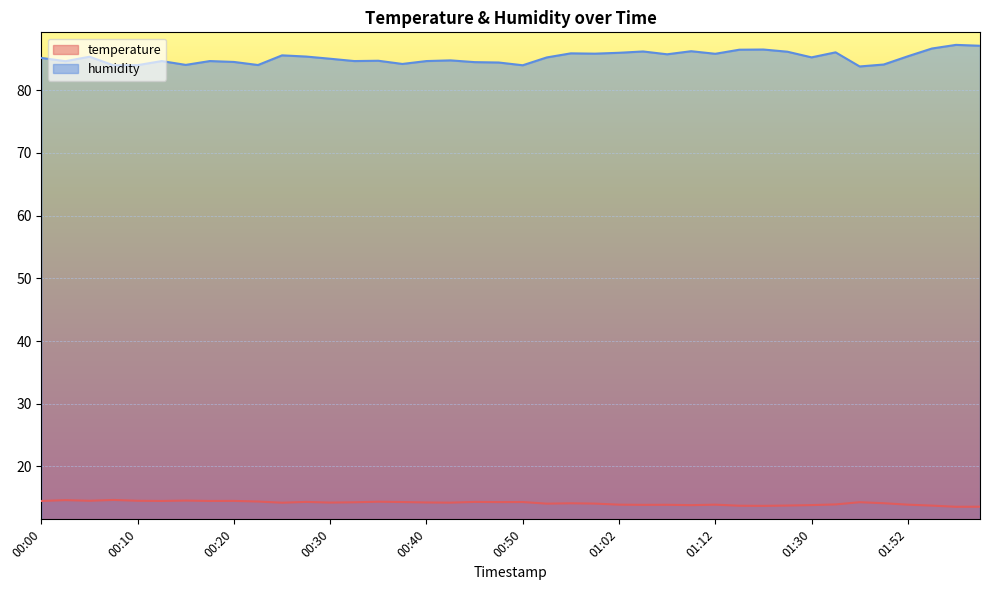

Reading left to right, list all the values displayed in this chart.

temperature: 14.5	14.6	14.5	14.7	14.5	14.5	14.6	14.5	14.5	14.4	14.2	14.3	14.2	14.3	14.4	14.3	14.3	14.2	14.3	14.3	14.3	14.1	14.1	14.1	13.9	13.9	13.9	13.8	13.9	13.7	13.7	13.8	13.8	13.9	14.3	14.1	13.9	13.8	13.6	13.6
humidity: 85.1	84.6	85.3	84.0	84.0	84.6	84.0	84.6	84.5	84.0	85.5	85.3	85.0	84.6	84.7	84.2	84.6	84.7	84.5	84.4	84.0	85.2	85.9	85.8	86.0	86.2	85.7	86.2	85.8	86.4	86.5	86.1	85.2	86.0	83.8	84.1	85.4	86.6	87.2	87.1